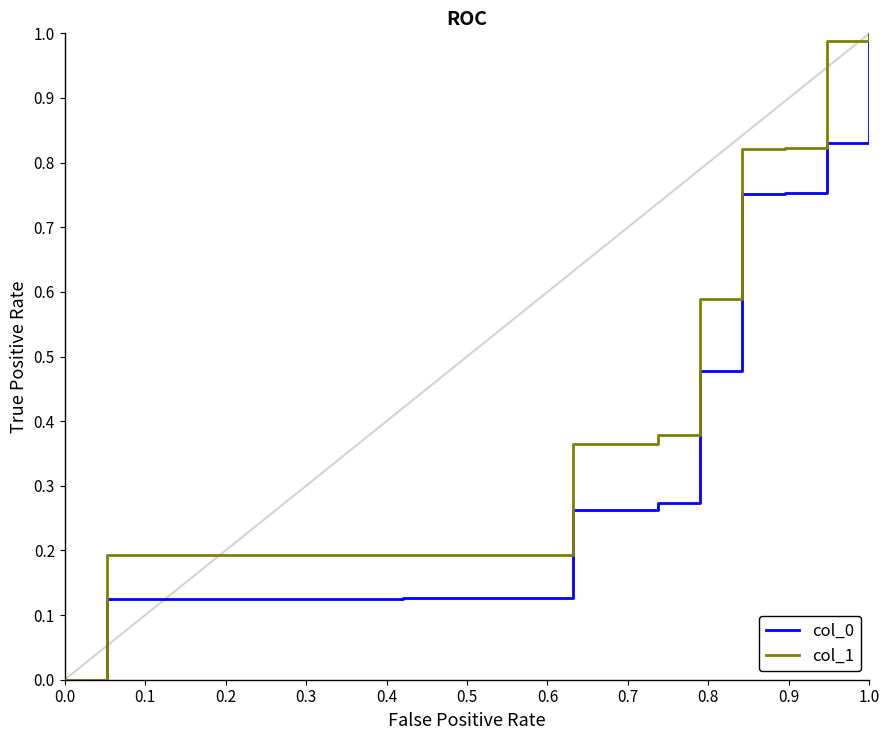

True or false: col_1 and col_0 cross at least once.

False